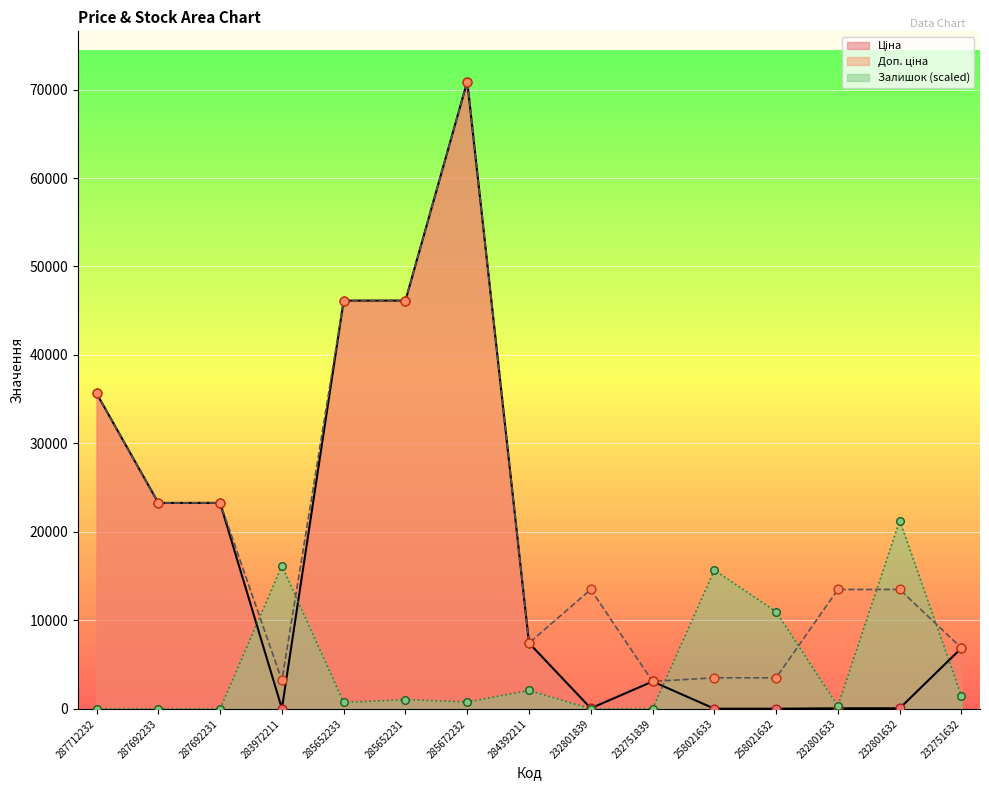

At which category is the sum across all series the highest?

285672232